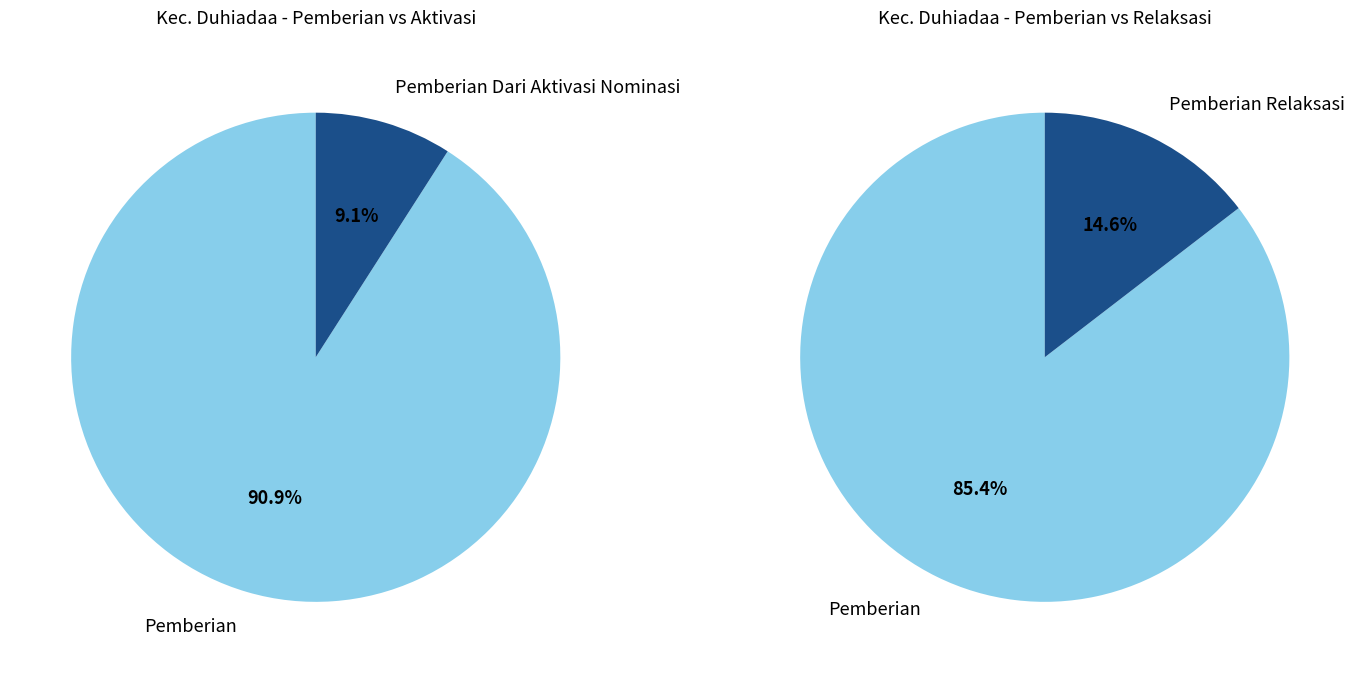

Does SDN 06 DUHIADAA account for over 50% of the chart?

No